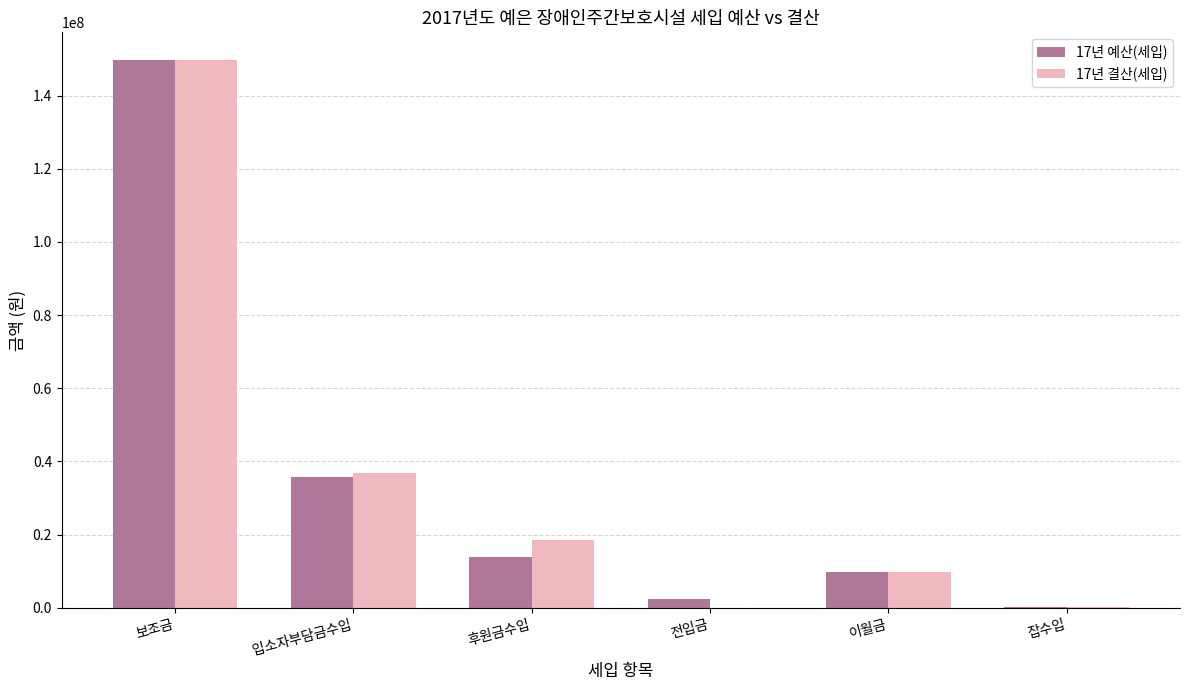

Between 보조금 and 후원금수입, which series saw the biggest shift?

17년 예산(세입)